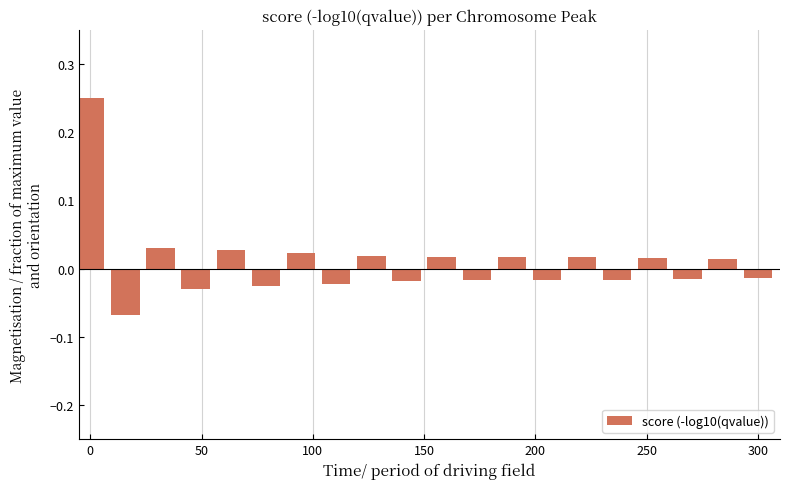

How many bars are there in total?

20